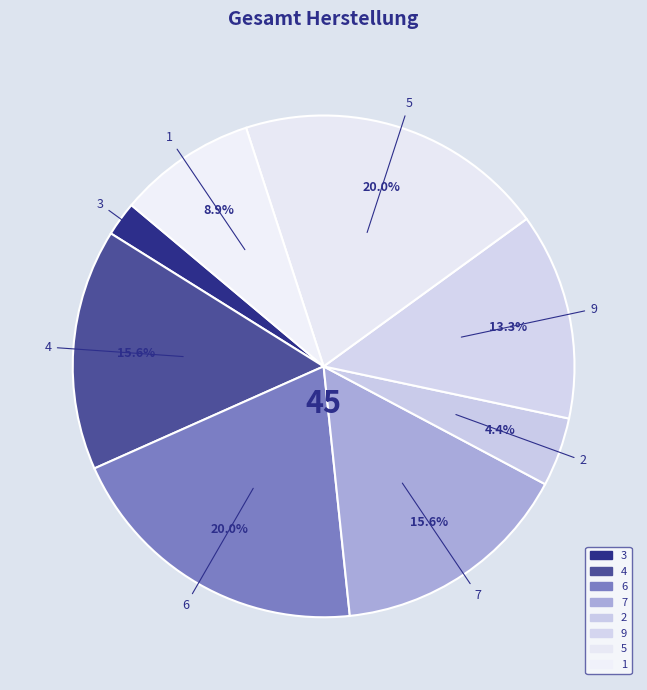

The 2 slice represents 4% of the pie. True or false?

True